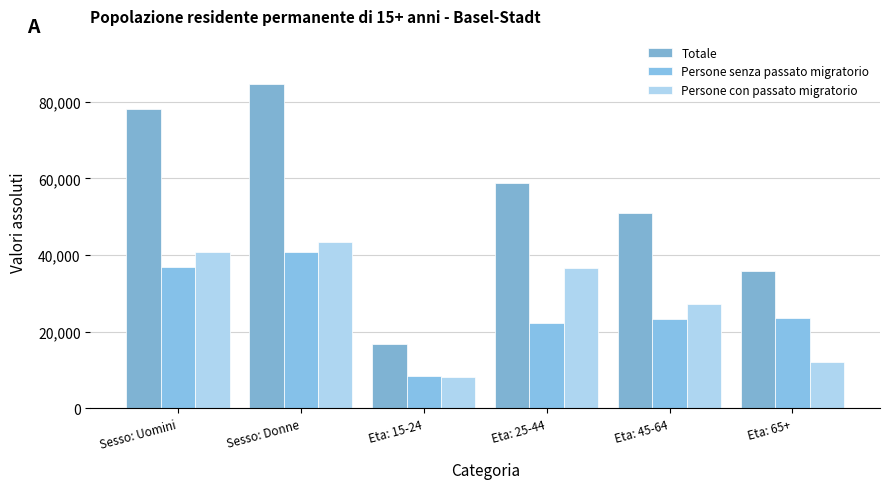

Does the chart contain any negative values?

No